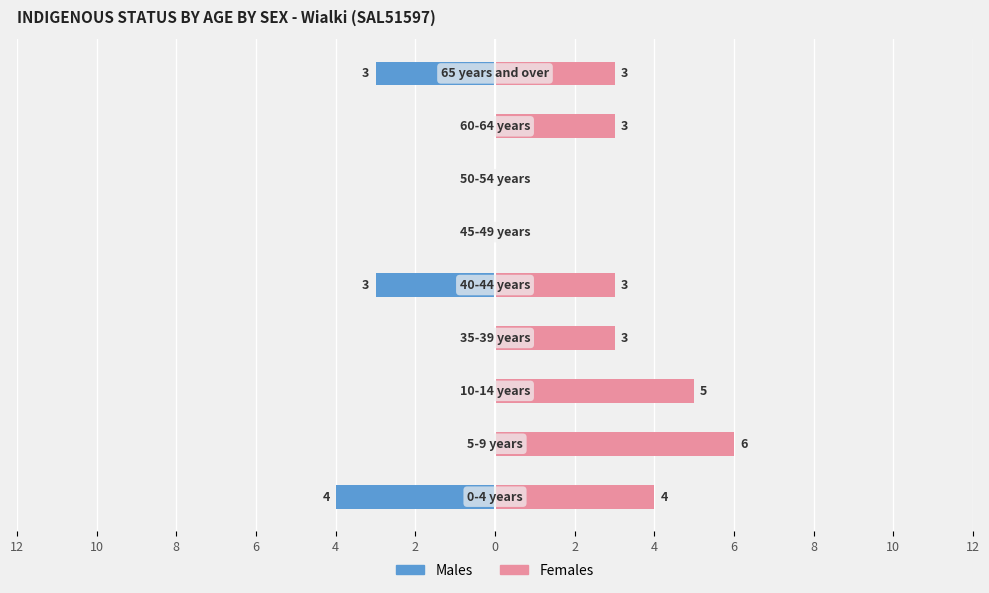

Reading left to right, transcribe all the data shown in this chart.

Males: -4	0	0	0	-3	0	0	0	-3
Females: 4	6	5	3	3	0	0	3	3